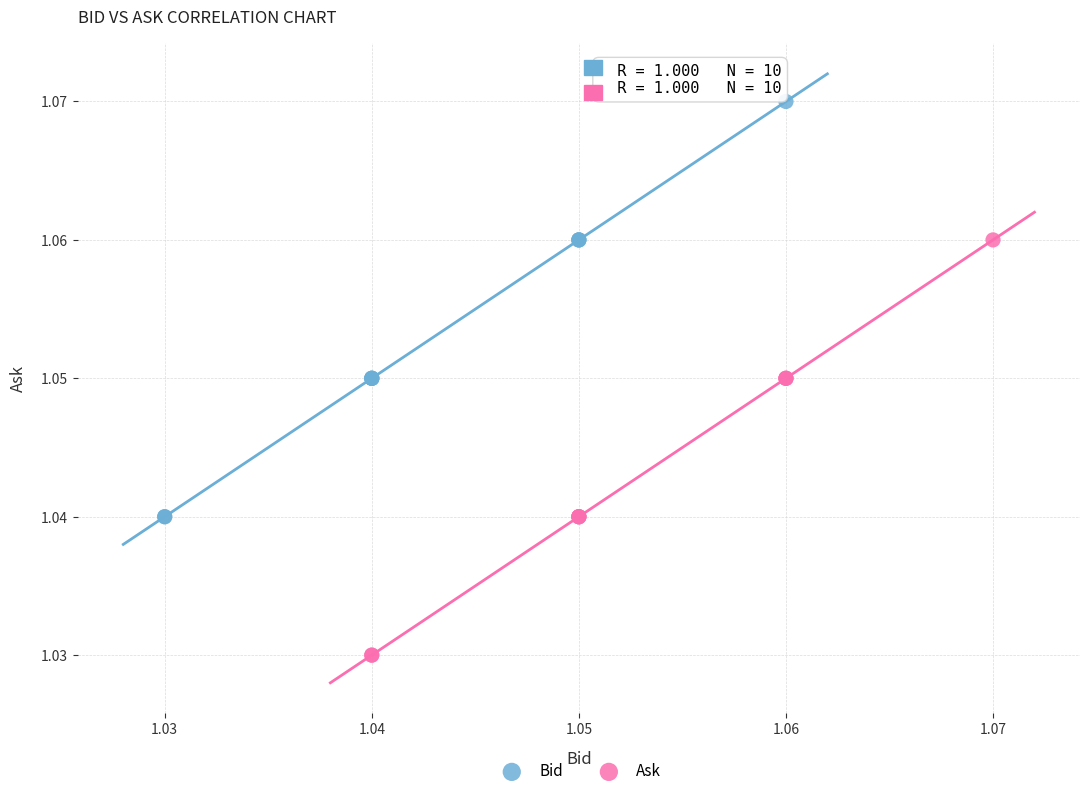

Which series contains the highest Y value?

Bid